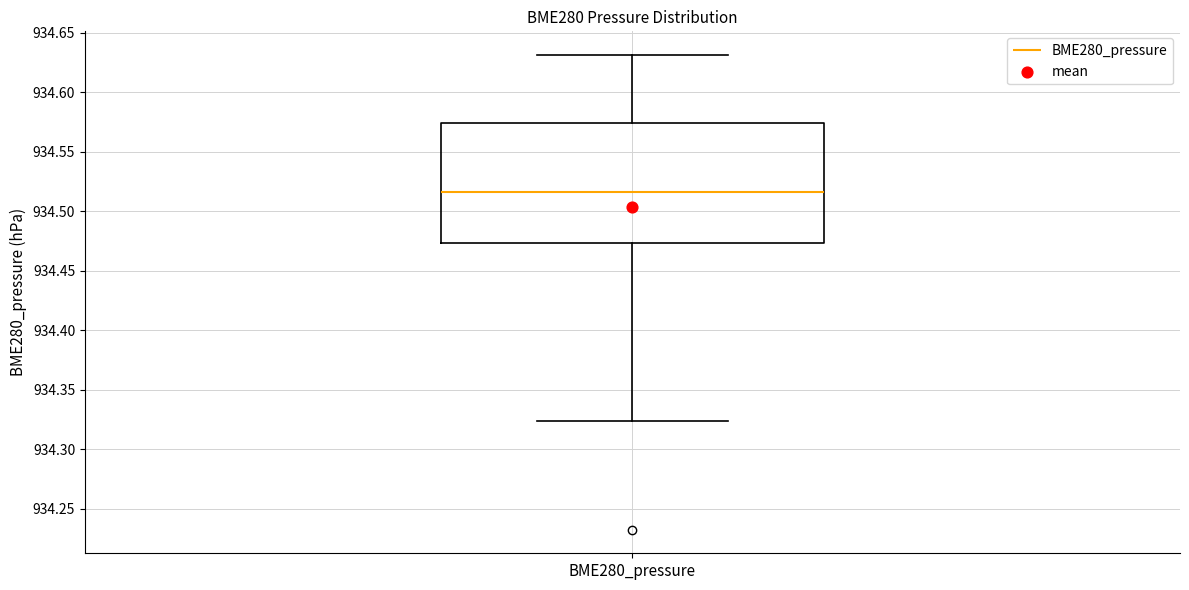

Transcribe this box plot: give where the median line is, the range the box spans, and where the two whiskers end, as read against the y-axis. The values are not printed on the chart, so give them approximately, as read against the axis.

median 934.515, box 934.475 to 934.575, whiskers 934.325 to 934.630